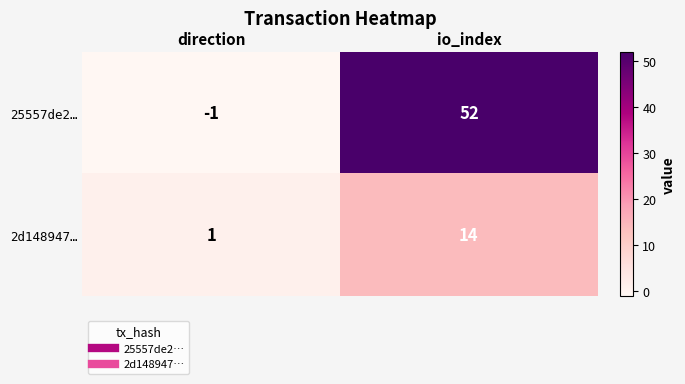

What is the greatest value displayed?

52